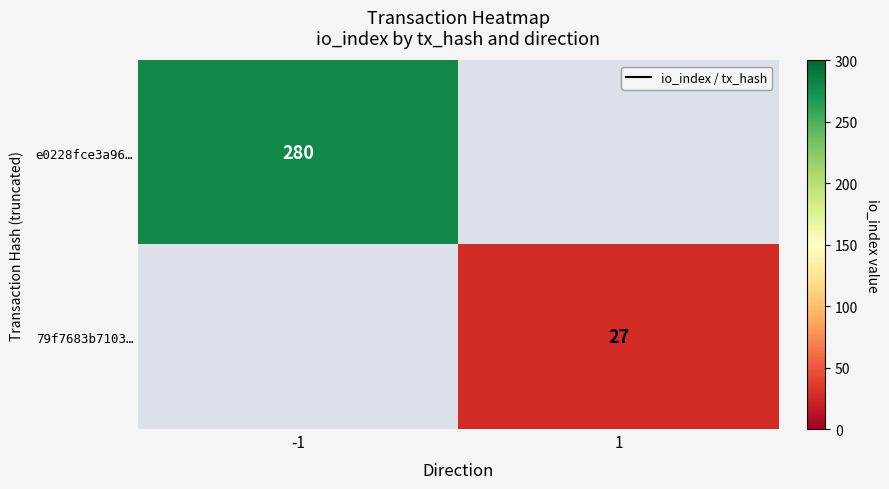

How many distinct data groups are displayed?

2